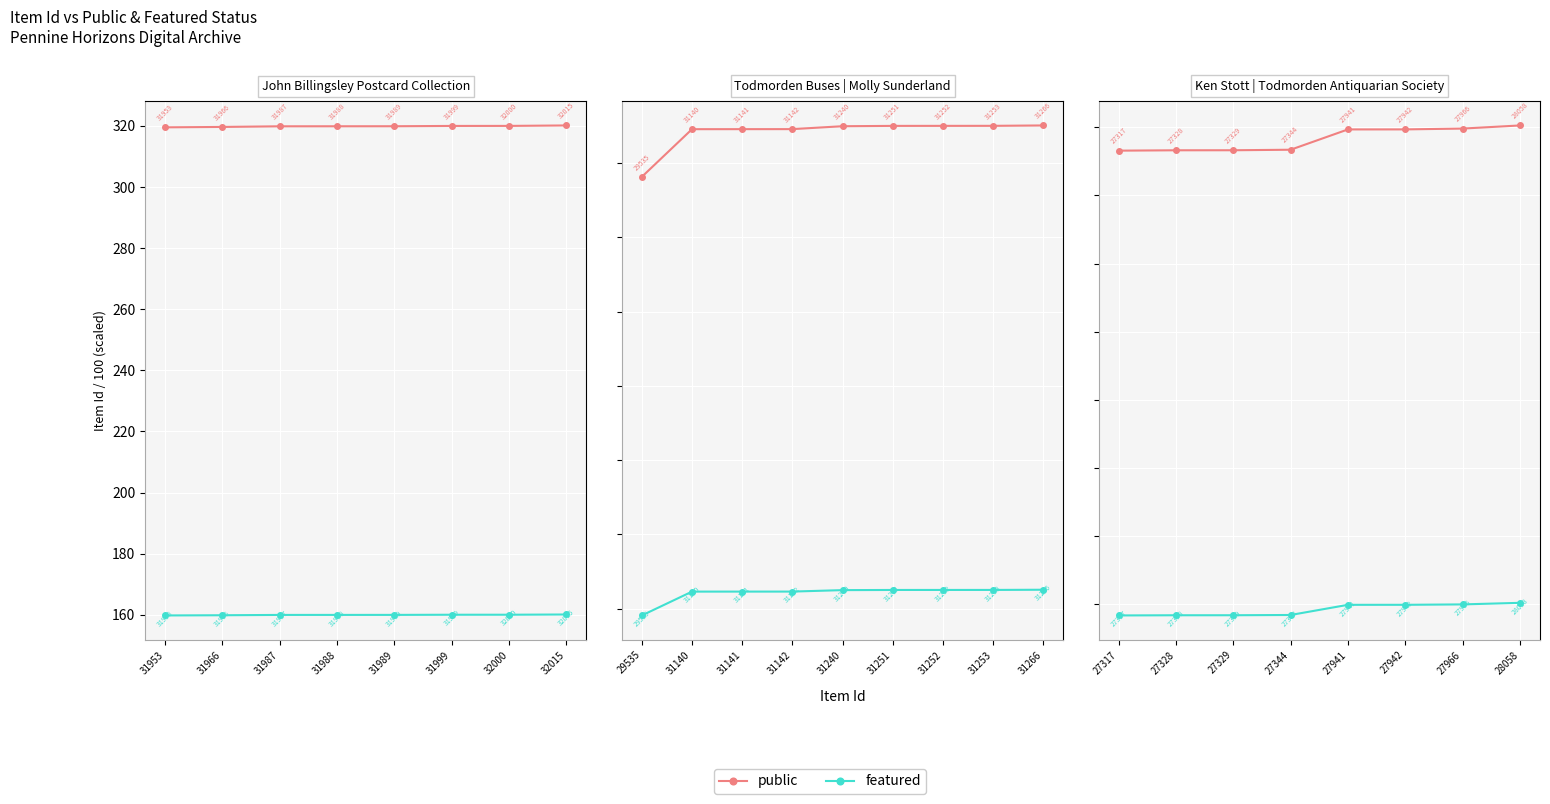

Between 27317 and 27329, which series saw the biggest shift?

public